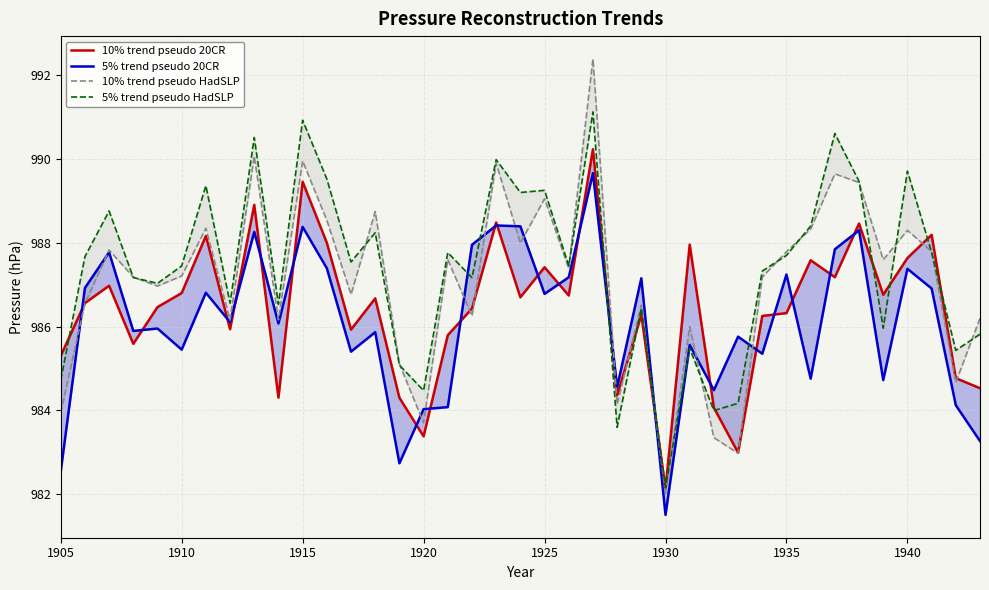

What is the minimum value for 10% trend pseudo HadSLP?

982.0